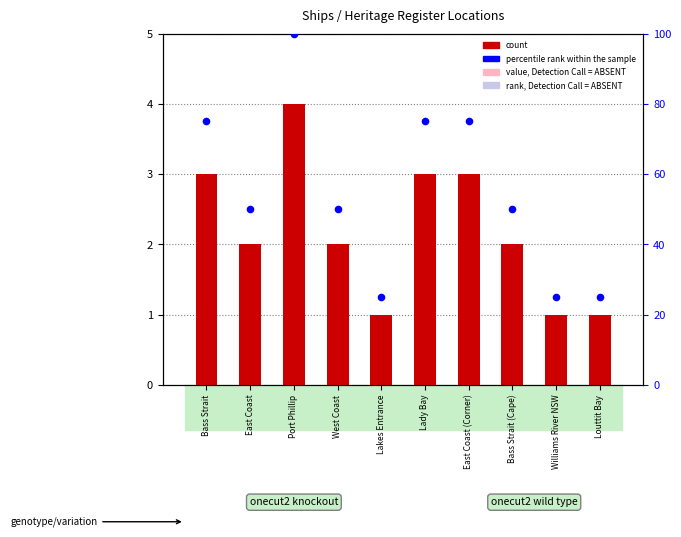

At which category is the sum across all series the highest?

Port Phillip